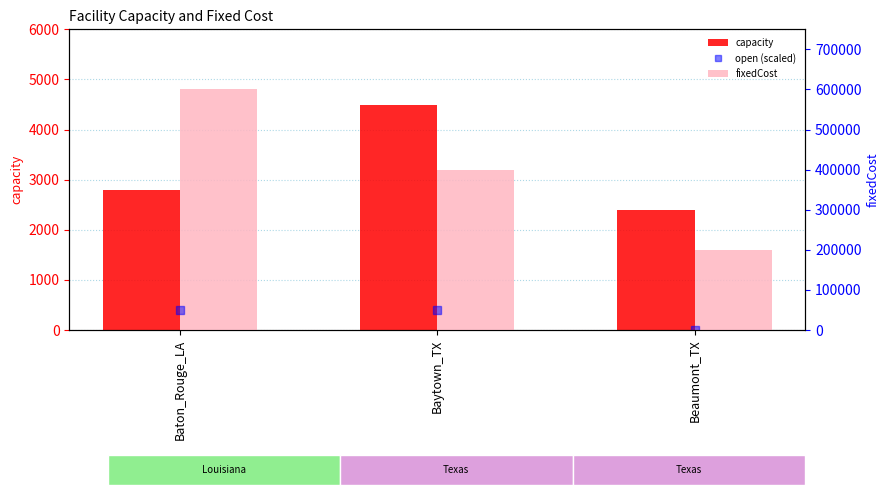

Are the bars horizontal?

No